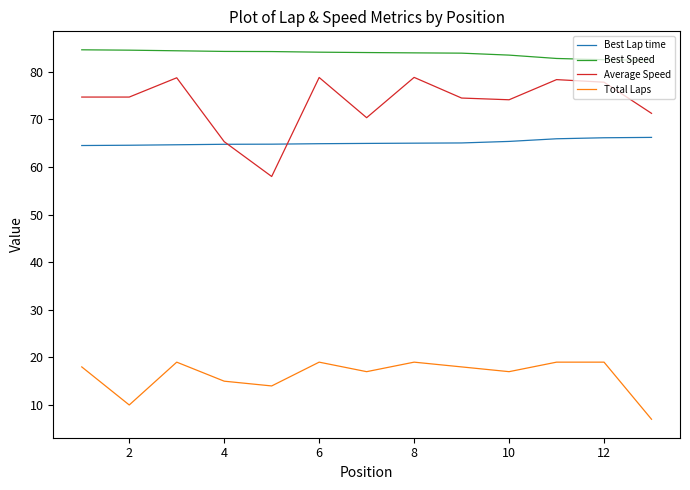

What are all the series names shown in the legend?

Best Lap time, Best Speed, Average Speed, Total Laps